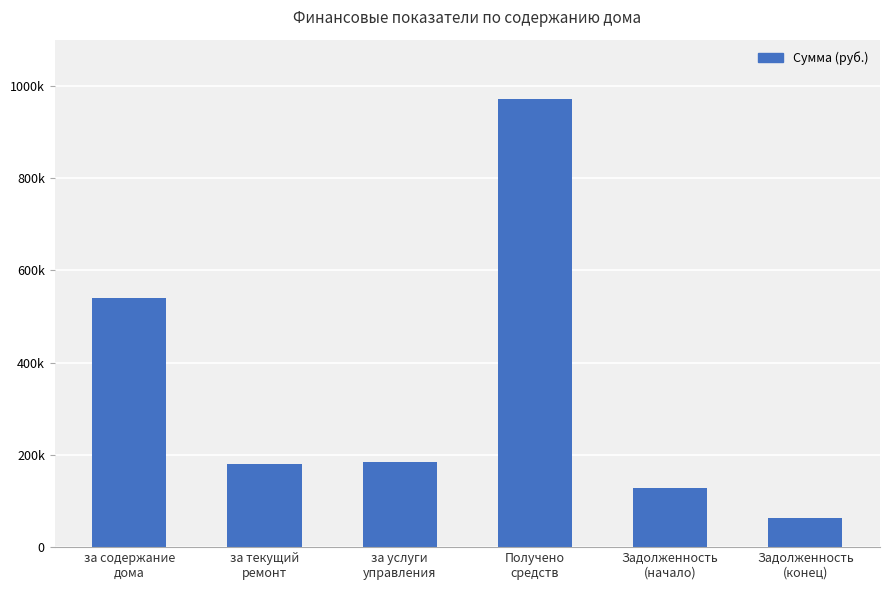

What is the difference between the maximum and minimum values?

908367.6